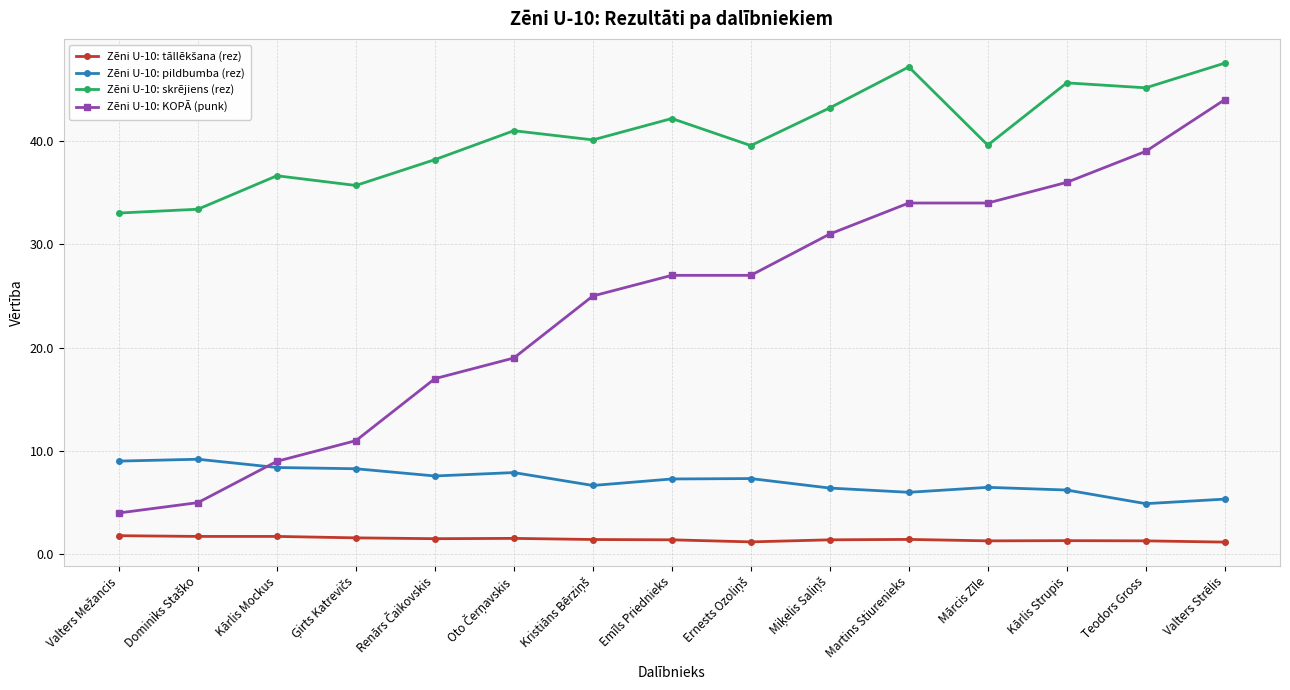

What is the difference between the second highest and minimum values in the Zēni U-10: pildbumba (rez) series?

4.1